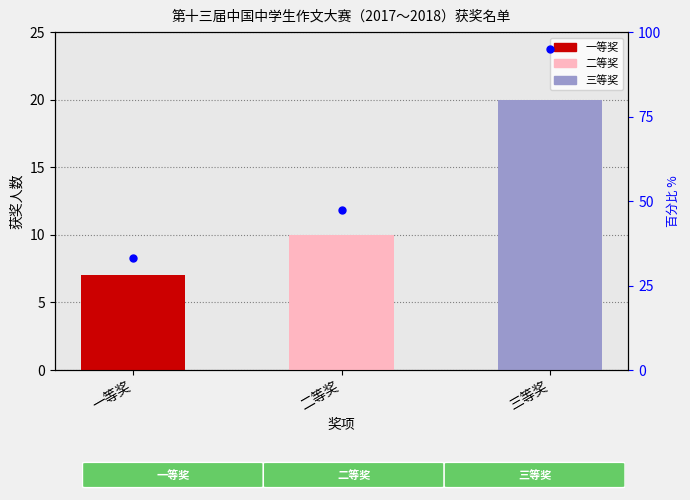

Which has a higher value, 二等奖 or 三等奖?

三等奖